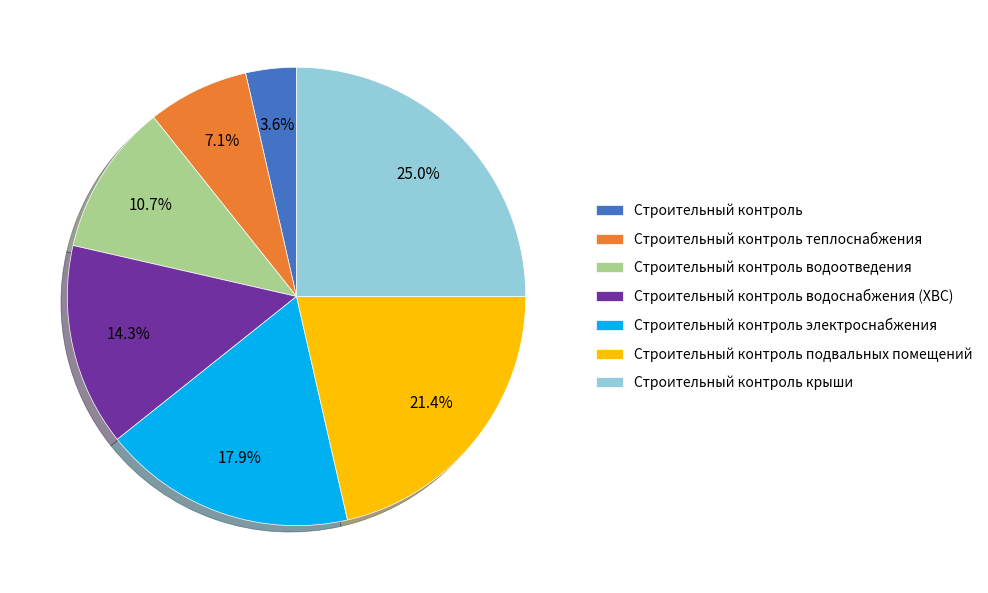

Is there a majority slice in this chart?

No